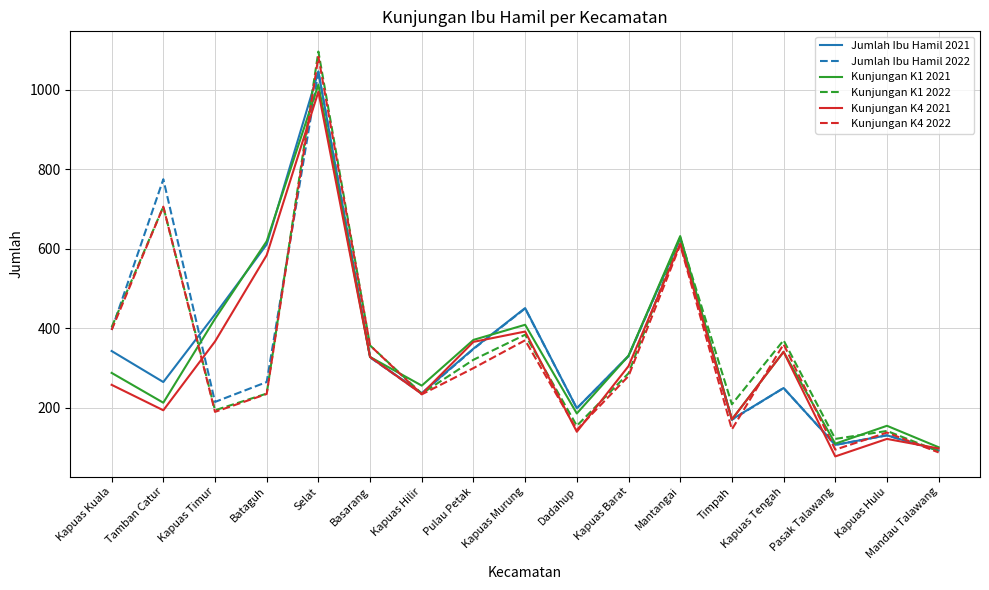

What is the sum of the Kunjungan K4 2022 values at Basarang and Pasak Talawang?

452